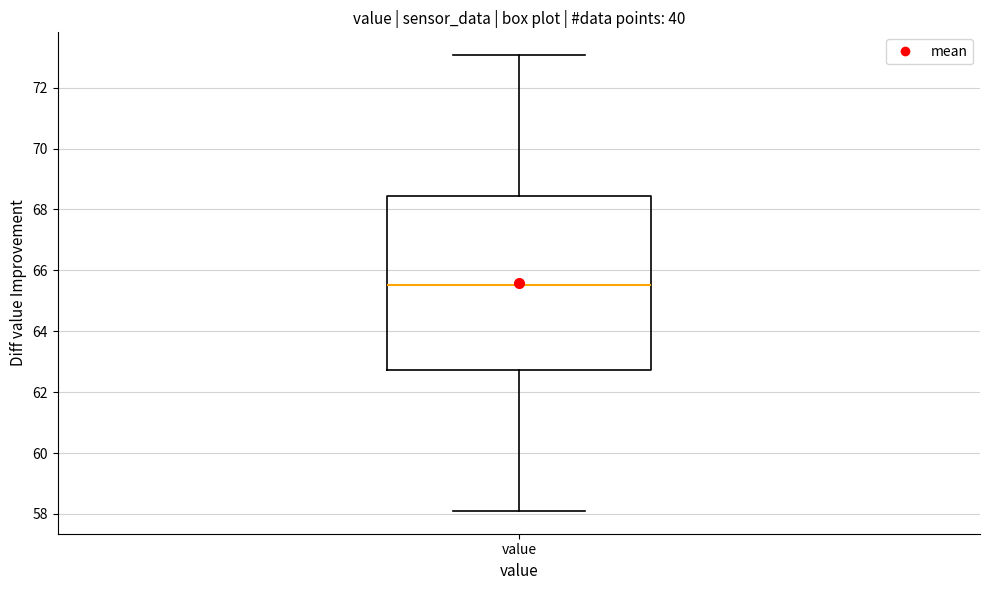

Read this box plot against the y-axis: the position of the median line, the range covered by the box, and the ends of both whiskers. The values are not printed on the chart, so give them approximately, as read against the axis.

median 65.6, box 62.8 to 68.4, whiskers 58.2 to 73.0